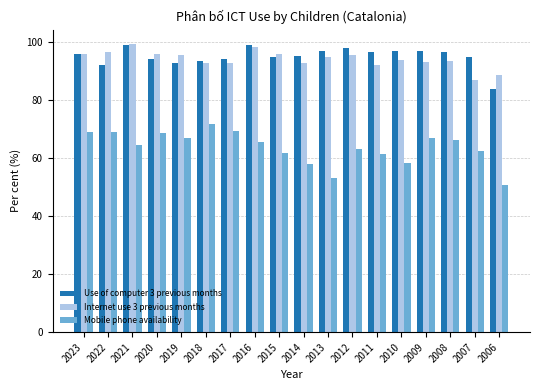

At how many categories does at least one series exceed 76?

18